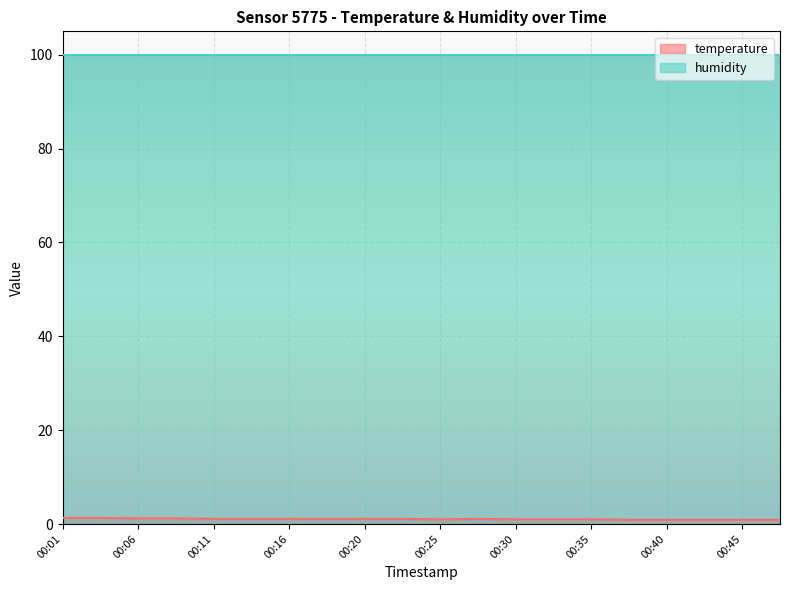

How many distinct data groups are displayed?

2